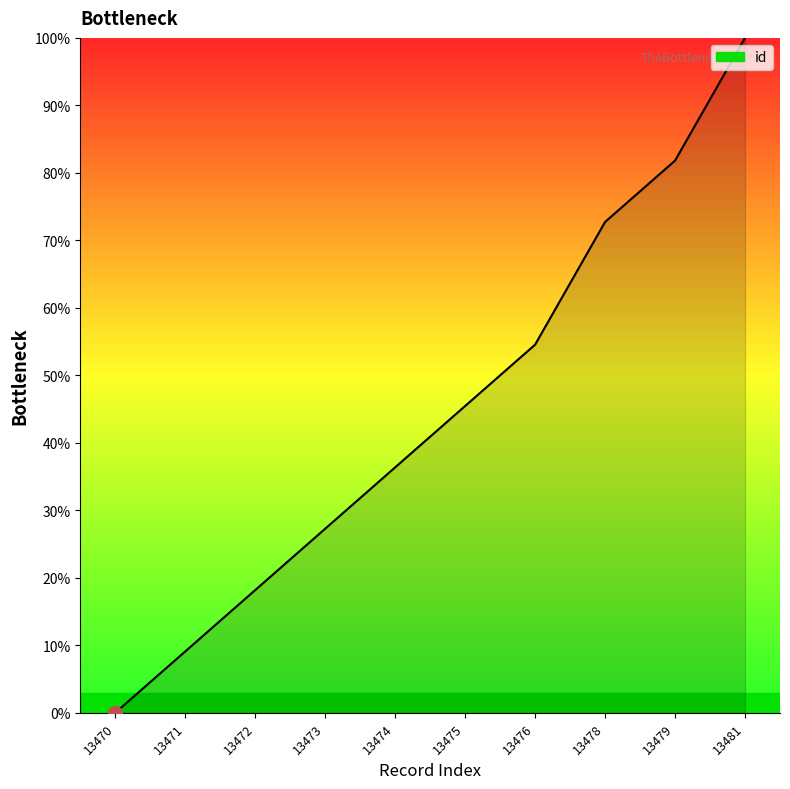

How many categories are shown in the chart?

10